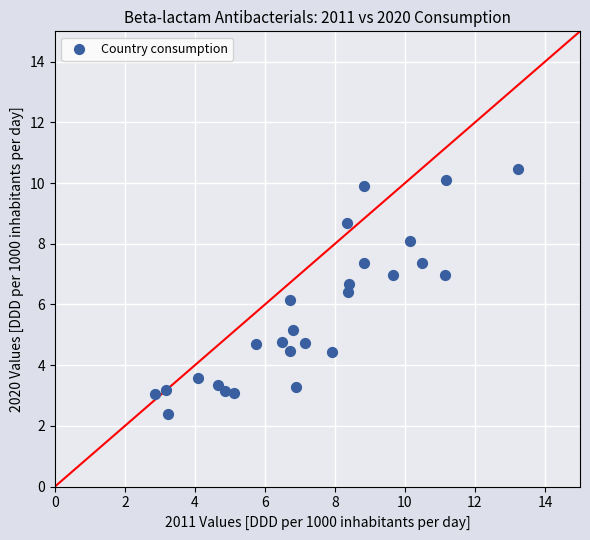

What is the range of X values (max minus min)?

10.3